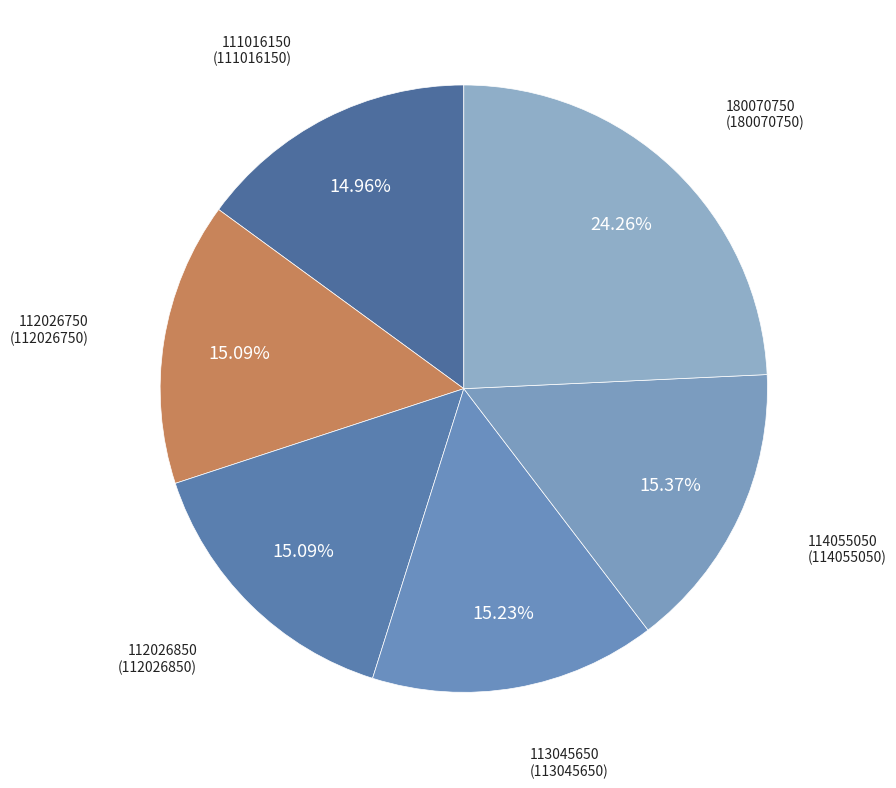

How many slices are in this pie chart?

6